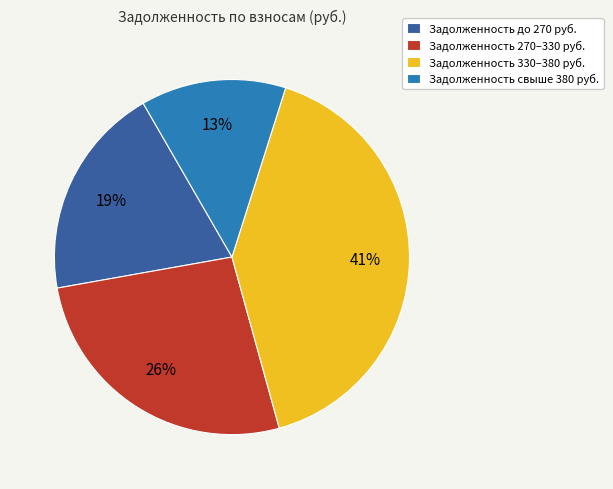

How many slices are in this pie chart?

4